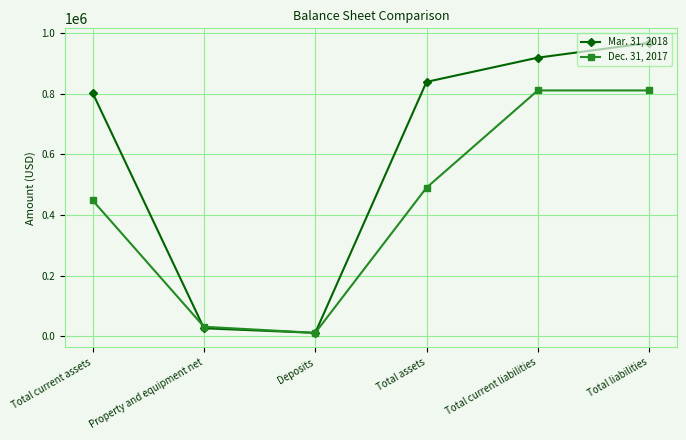

The value of Mar. 31, 2018 at Total current assets is 390251. True or false?

False